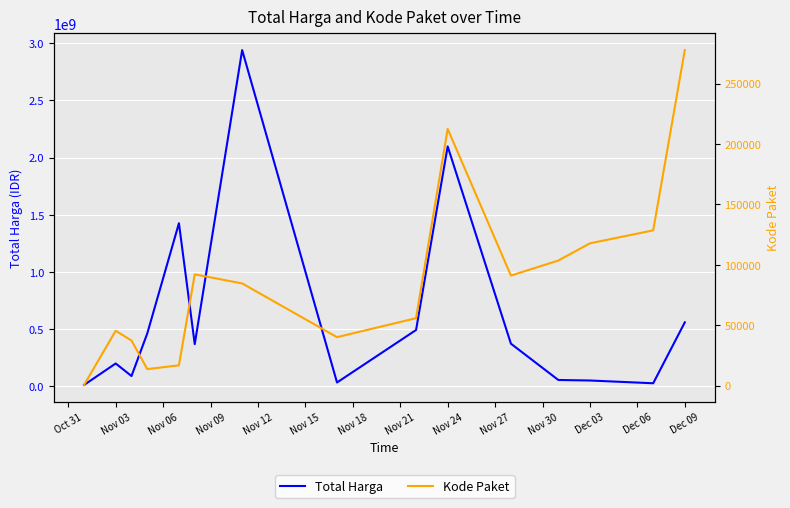

Rank the series by their maximum value, from highest to lowest.

Total Harga, Kode Paket